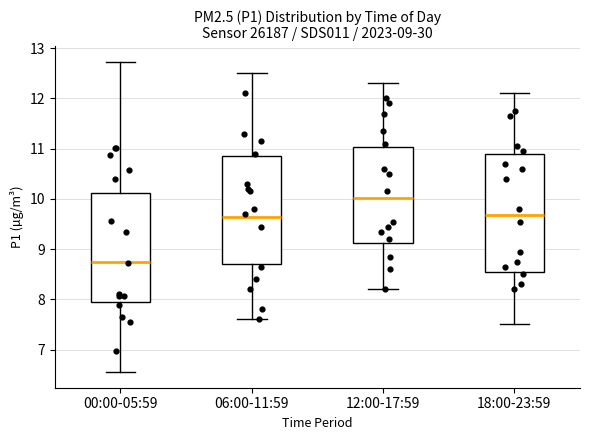

Which box has the lowest median line?

00:00-05:59